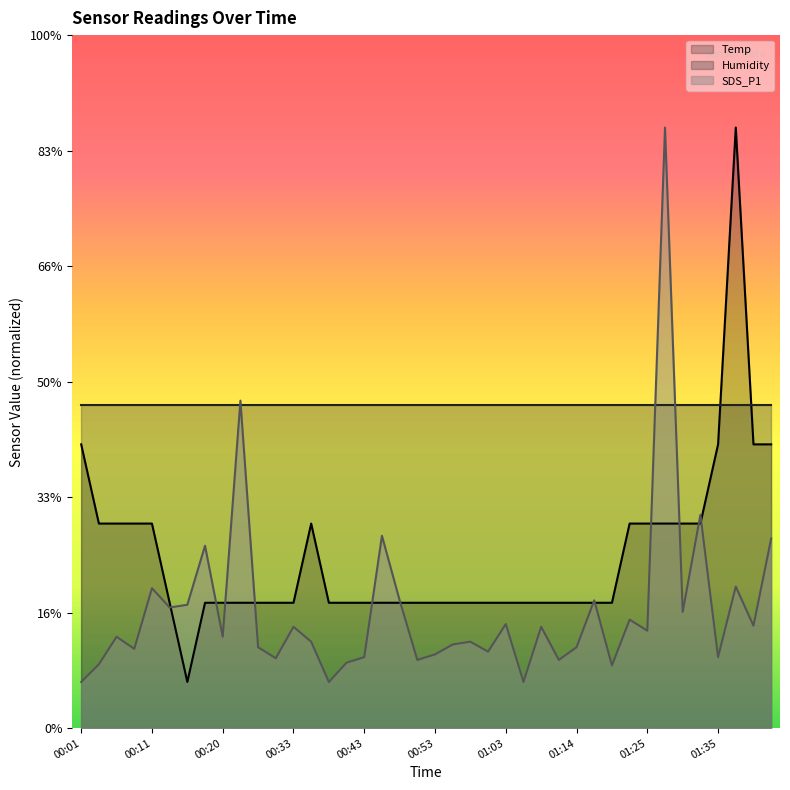

At which category is the sum across all series the highest?

01:28